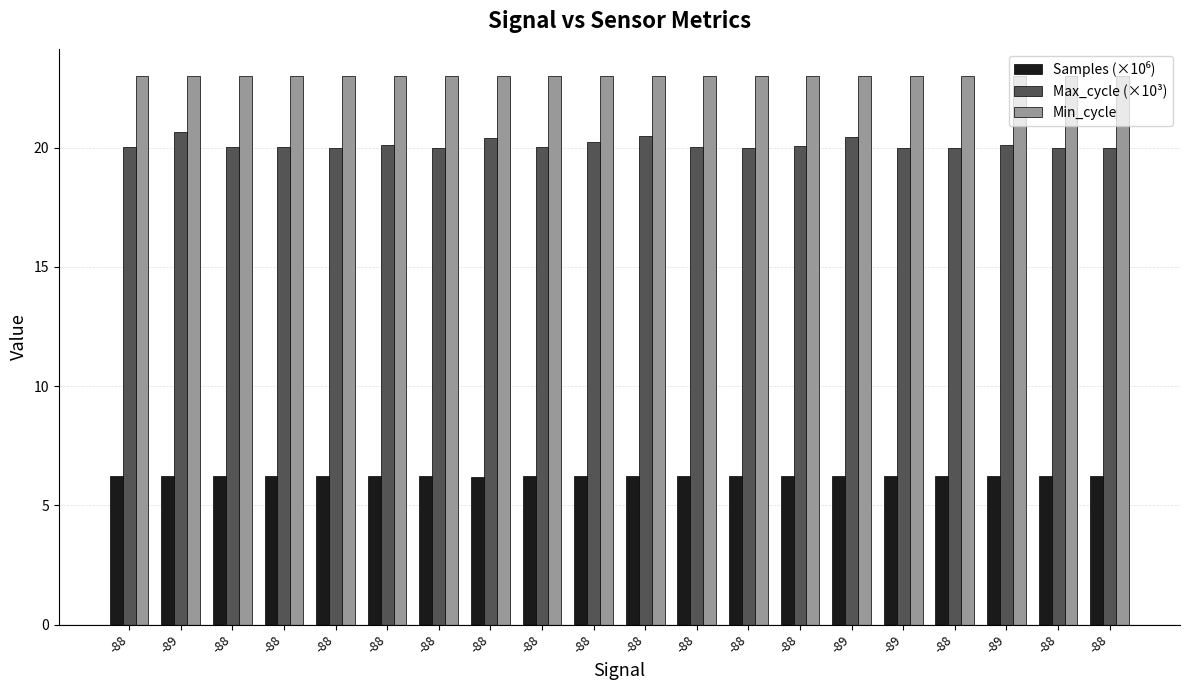

How many categories are shown in the chart?

20